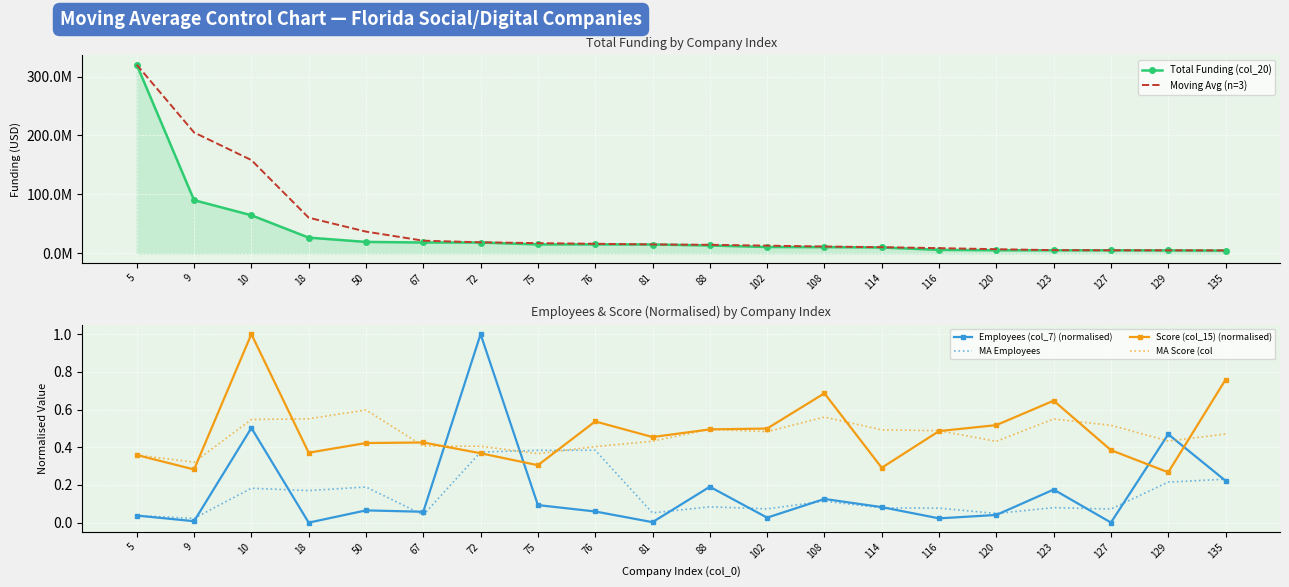

True or false: Total Funding (col_20) has more than 2 interior local peaks.

False